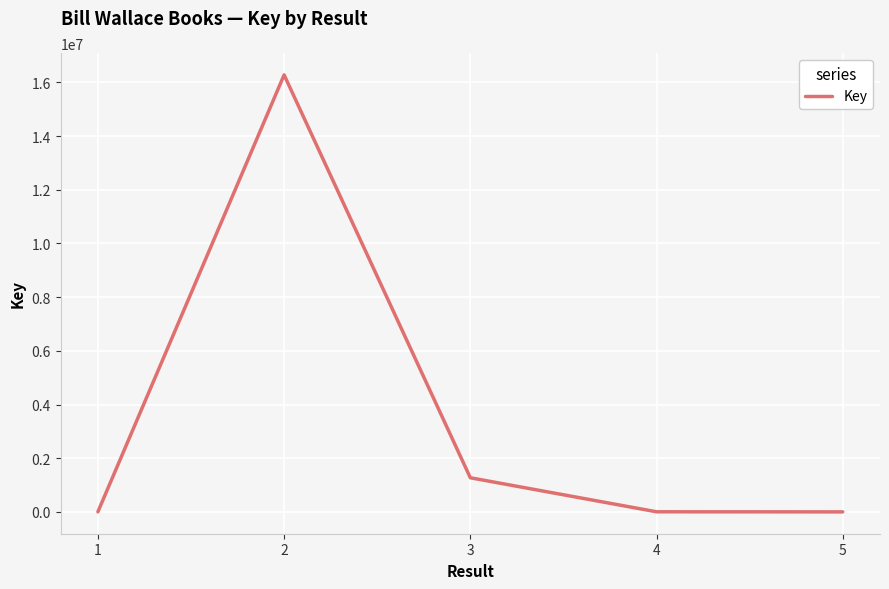

What is the difference between the maximum and minimum values?

16279154